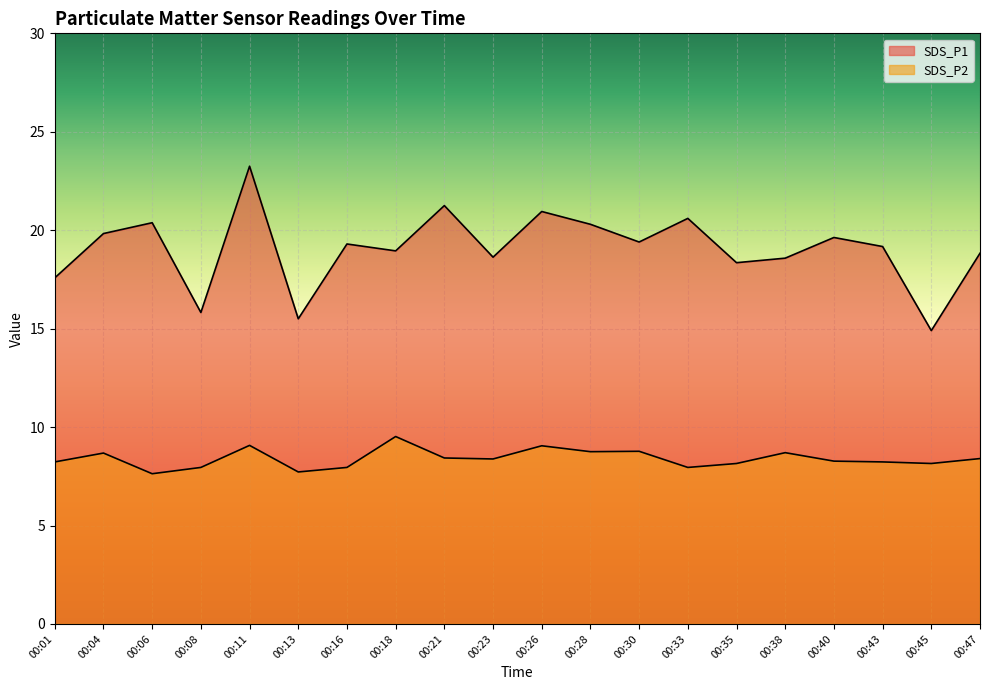

True or false: SDS_P1 has a value of 12.2 at 00:23.

False